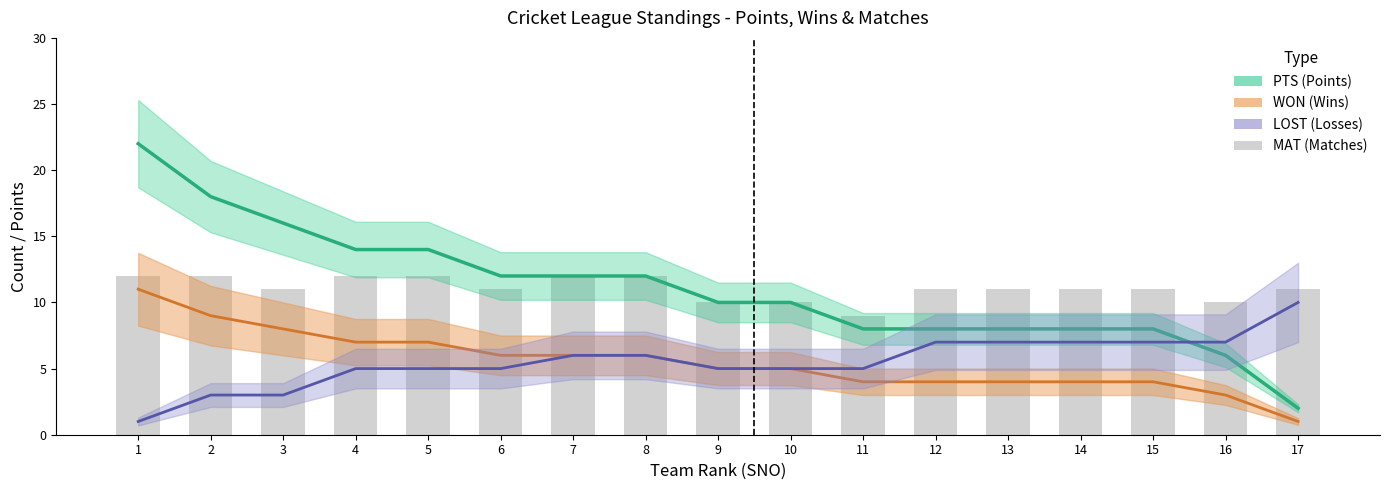

At which label is the value closest to 10?

9